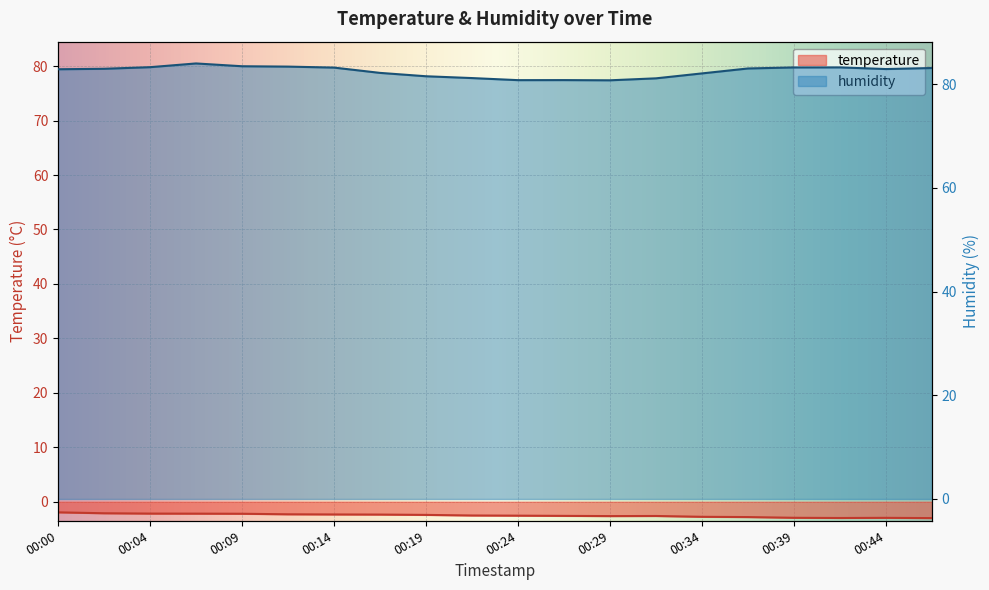

How many categories are shown in the chart?

20